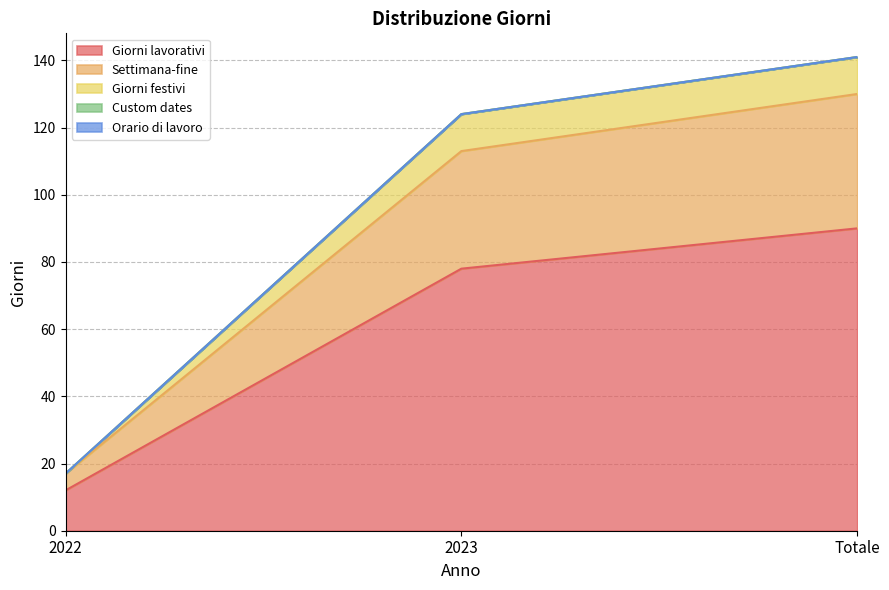

True or false: Giorni festivi has a value of 124 at 2023.

True